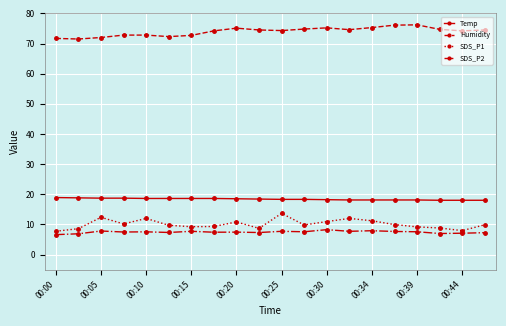

What is the value of the Temp point at the 10th from the left?

18.4